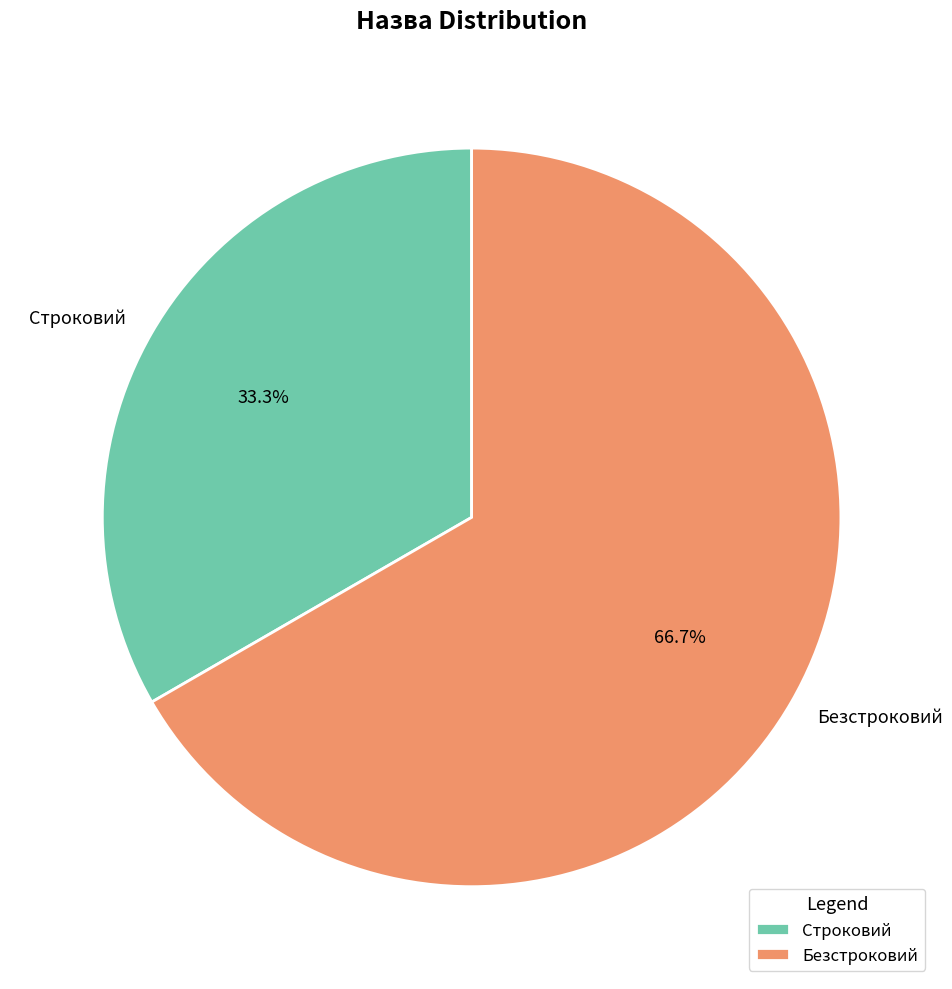

To the nearest percent, what is the average slice percentage?

50%